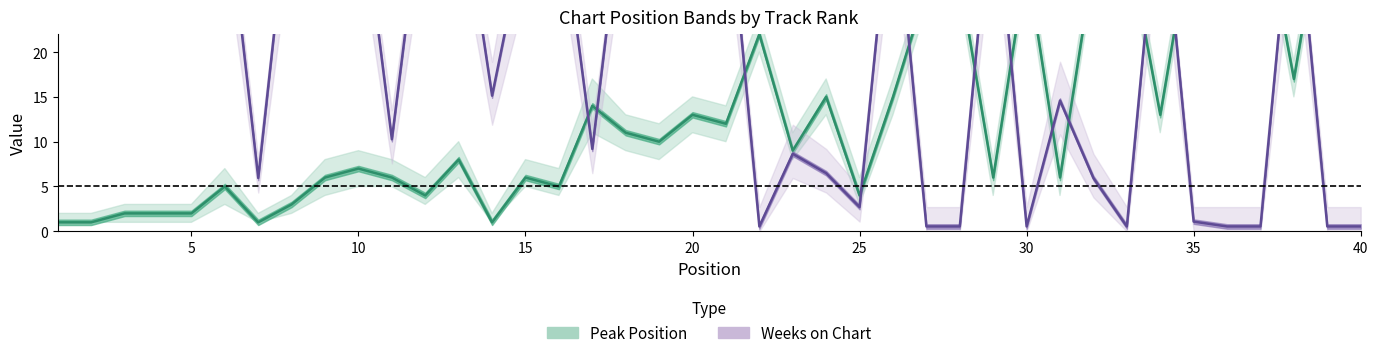

Does the chart have visible grid lines?

No